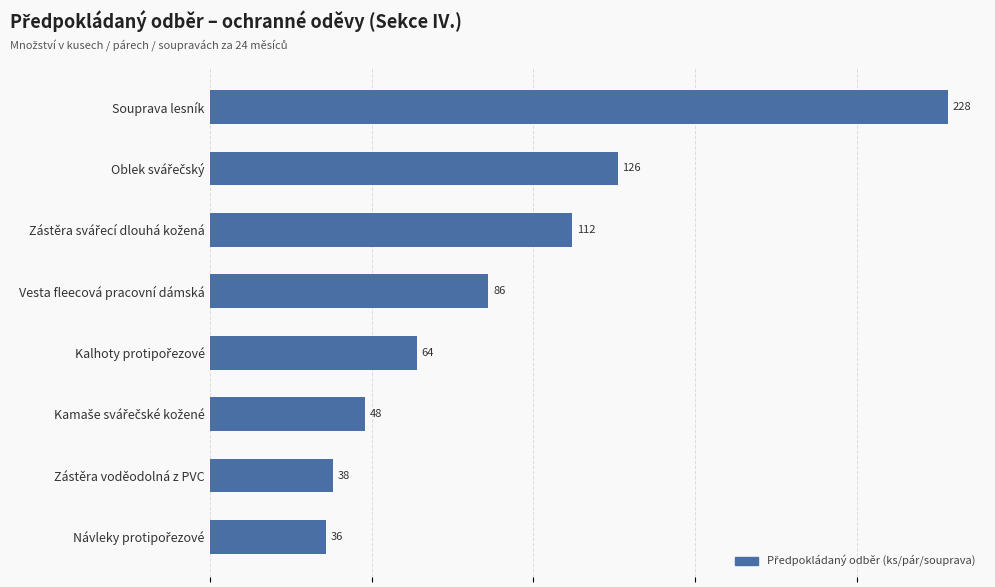

What is the sum of all values?

738